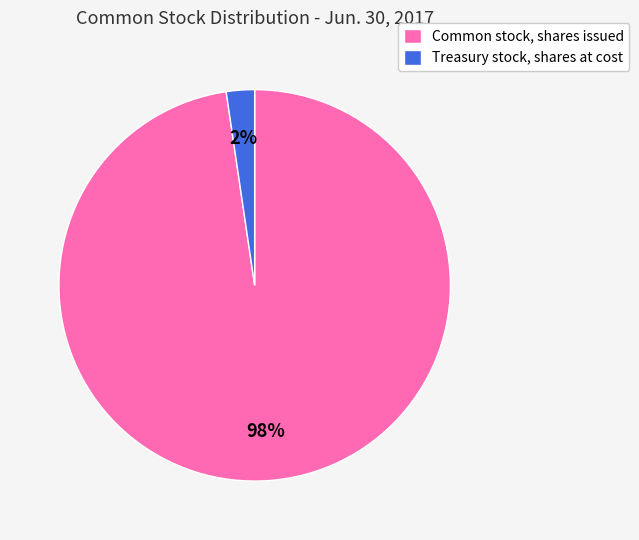

Which slice is the largest?

Common stock, shares issued